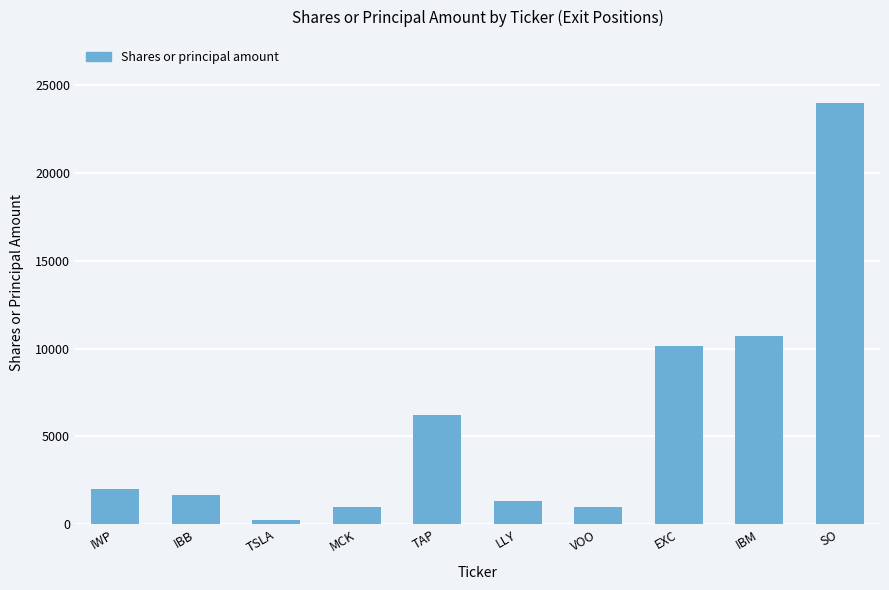

Reading left to right, list all the values displayed in this chart.

IWP=2000	IBB=1686	TSLA=225	MCK=1000	TAP=6214	LLY=1343	VOO=1000	EXC=10125	IBM=10691	SO=23977